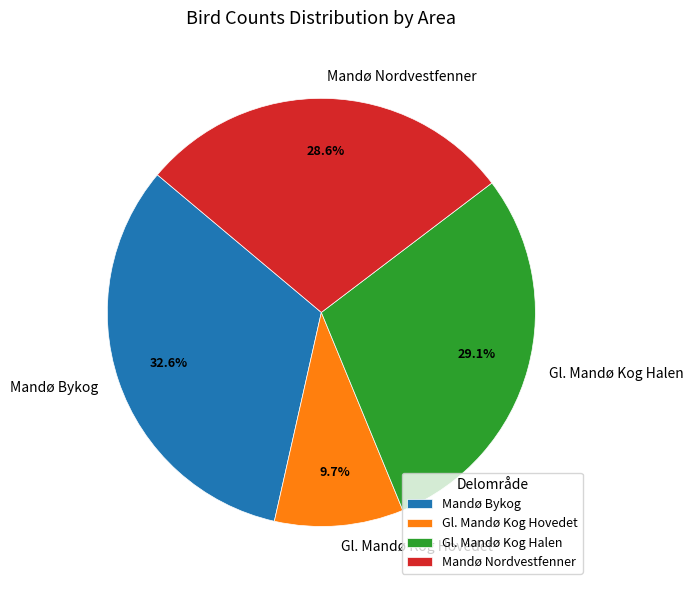

What is the largest slice in the pie chart?

Mandø Bykog